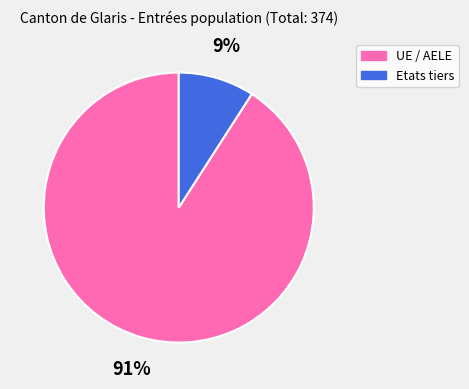

To the nearest percent, what portion does Etats tiers represent?

9%